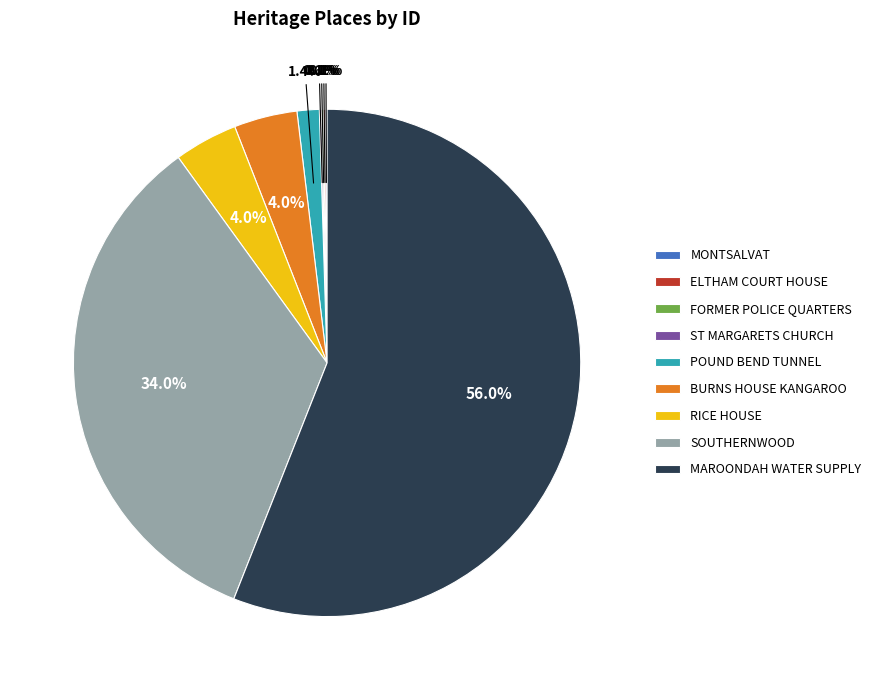

To the nearest percent, what portion does BURNS HOUSE KANGAROO represent?

4%